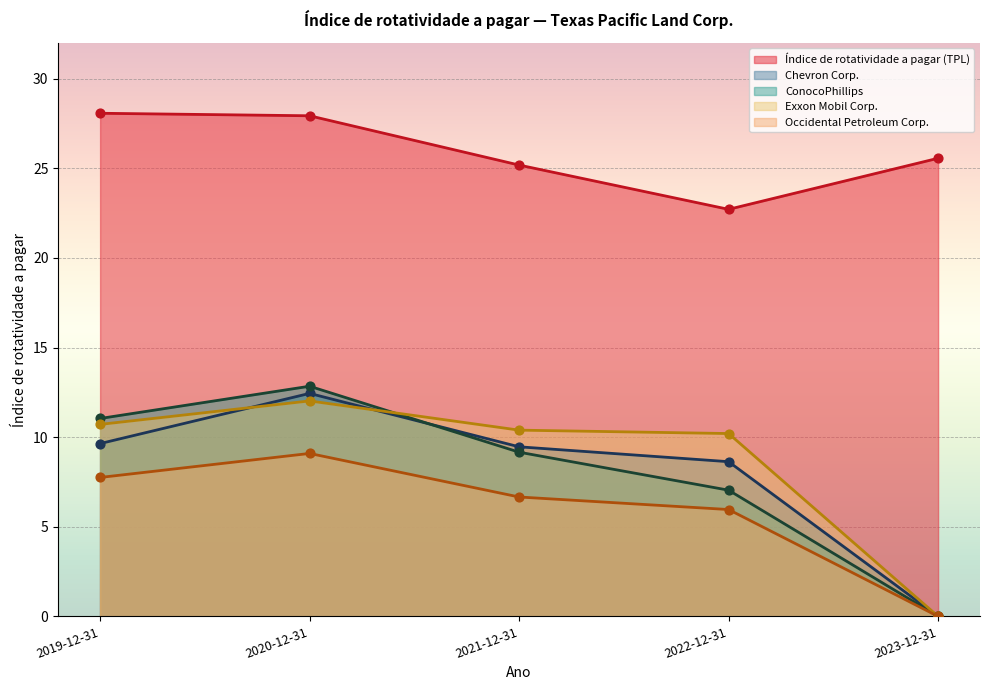

At how many categories does at least one series exceed 10?

5